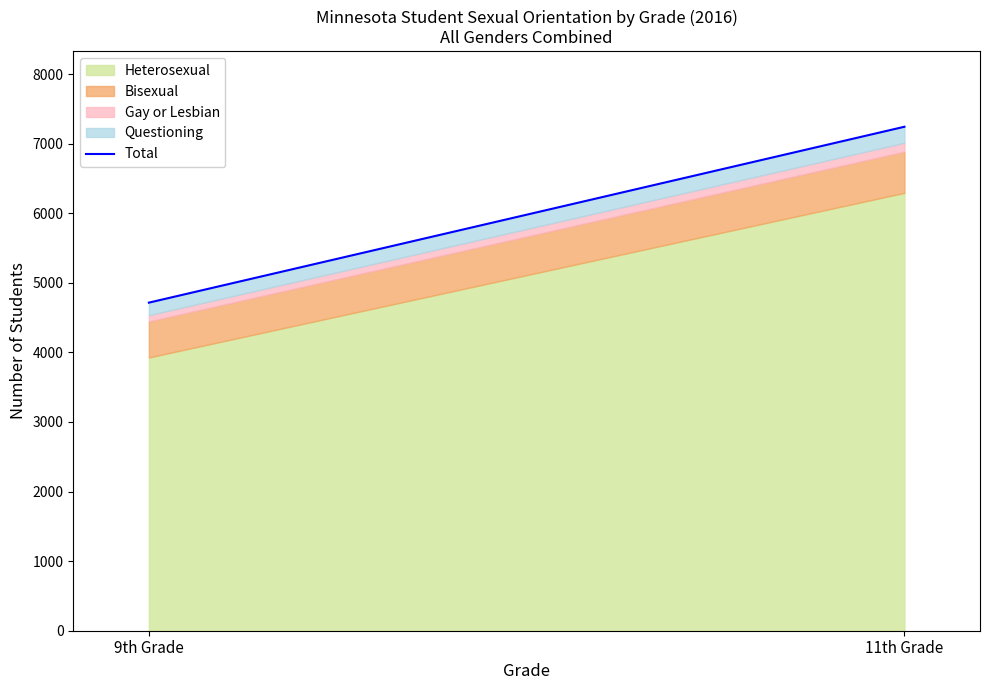

Reading right to left, list all the values displayed in this chart.

11th Grade=7243	9th Grade=4715